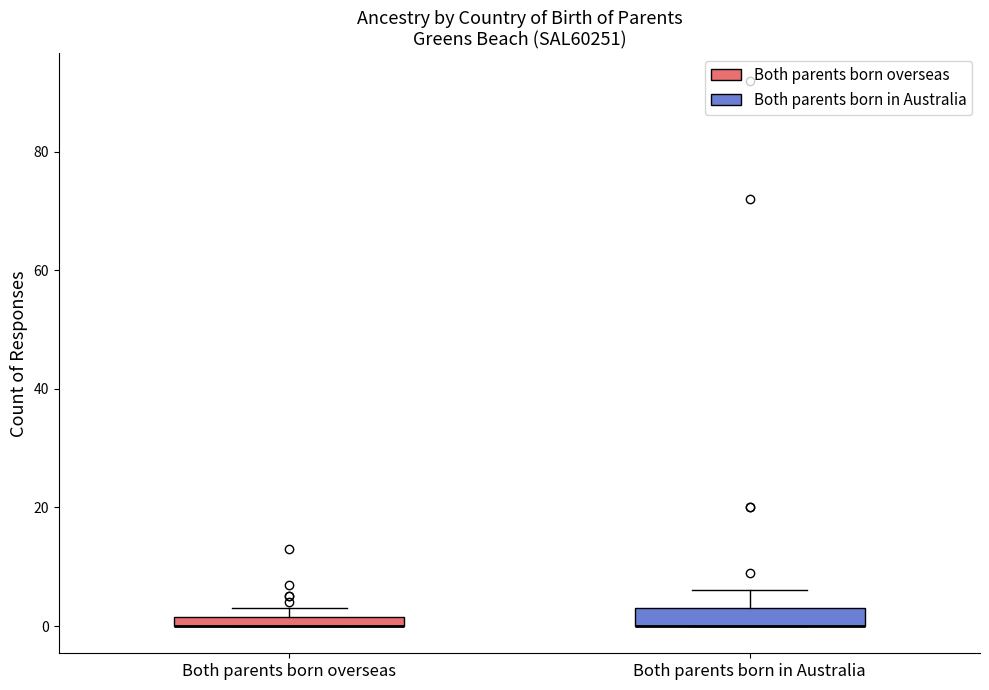

Where does the upper whisker of the box for Both parents born in Australia end on the y-axis? The values are not printed on the chart, so give them approximately, as read against the axis.

6